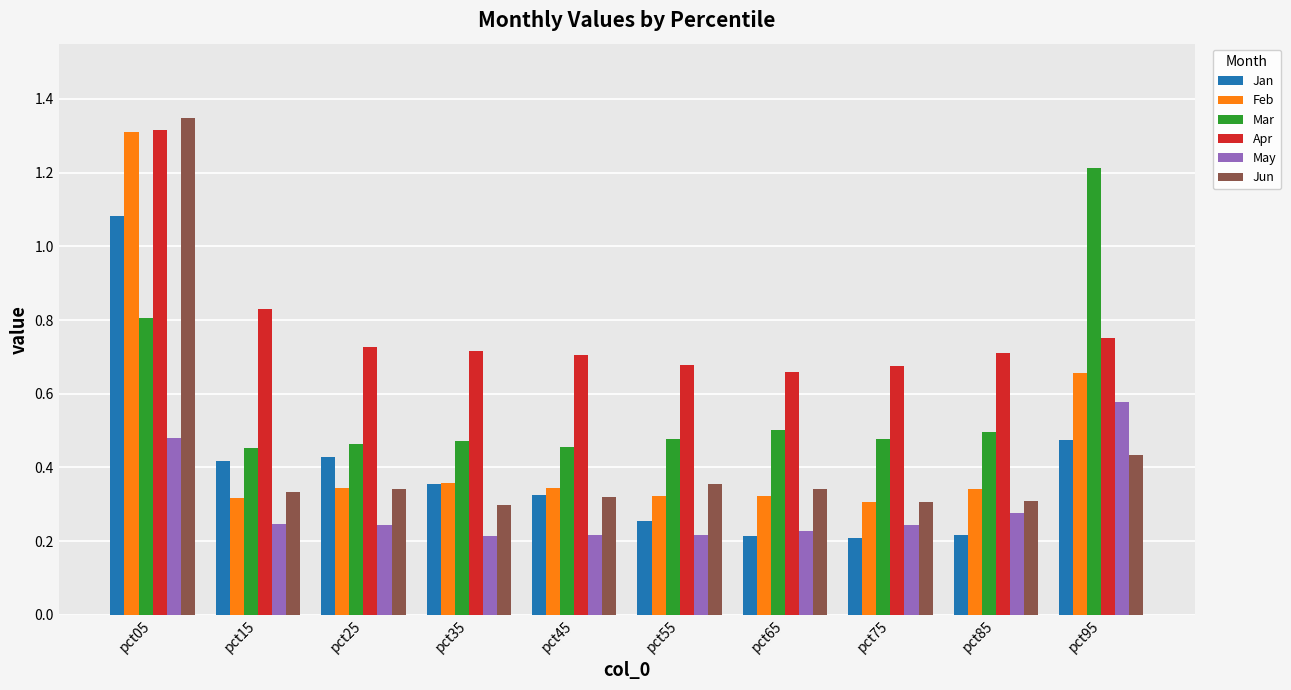

How many groups of bars are there?

10